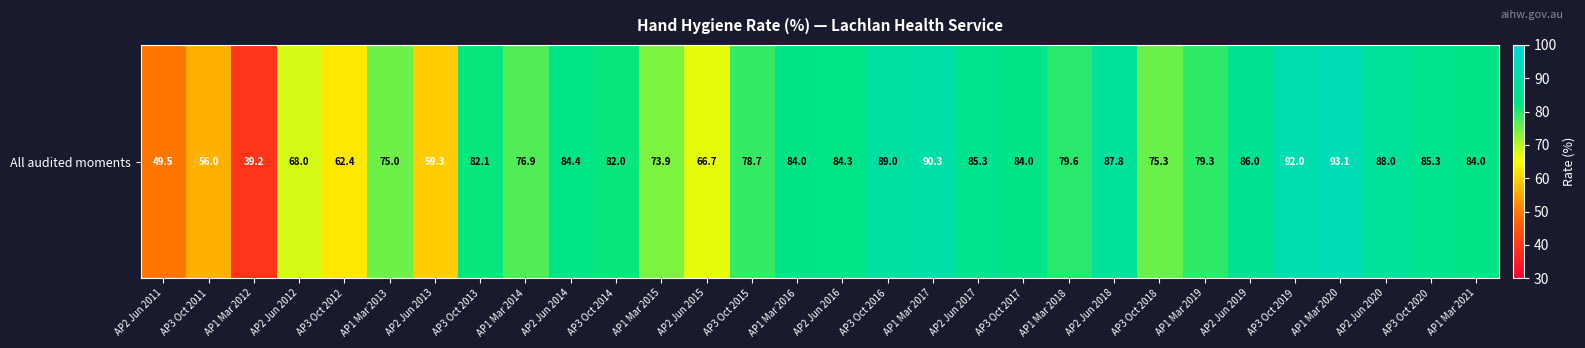

Reading left to right, what are all the values shown in this chart?

49.5	56.0	39.2	68.0	62.4	75.0	59.3	82.1	76.9	84.4	82.0	73.9	66.7	78.7	84.0	84.3	89.0	90.3	85.3	84.0	79.6	87.8	75.3	79.3	86.0	92.0	93.1	88.0	85.3	84.0